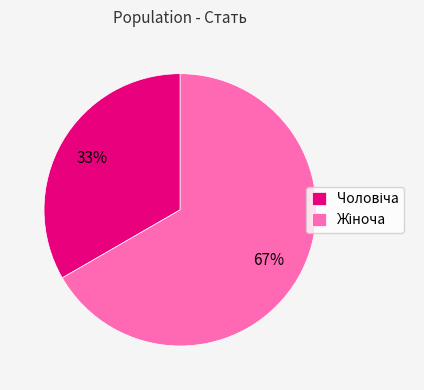

Is there any slice that represents more than half of the pie?

Yes